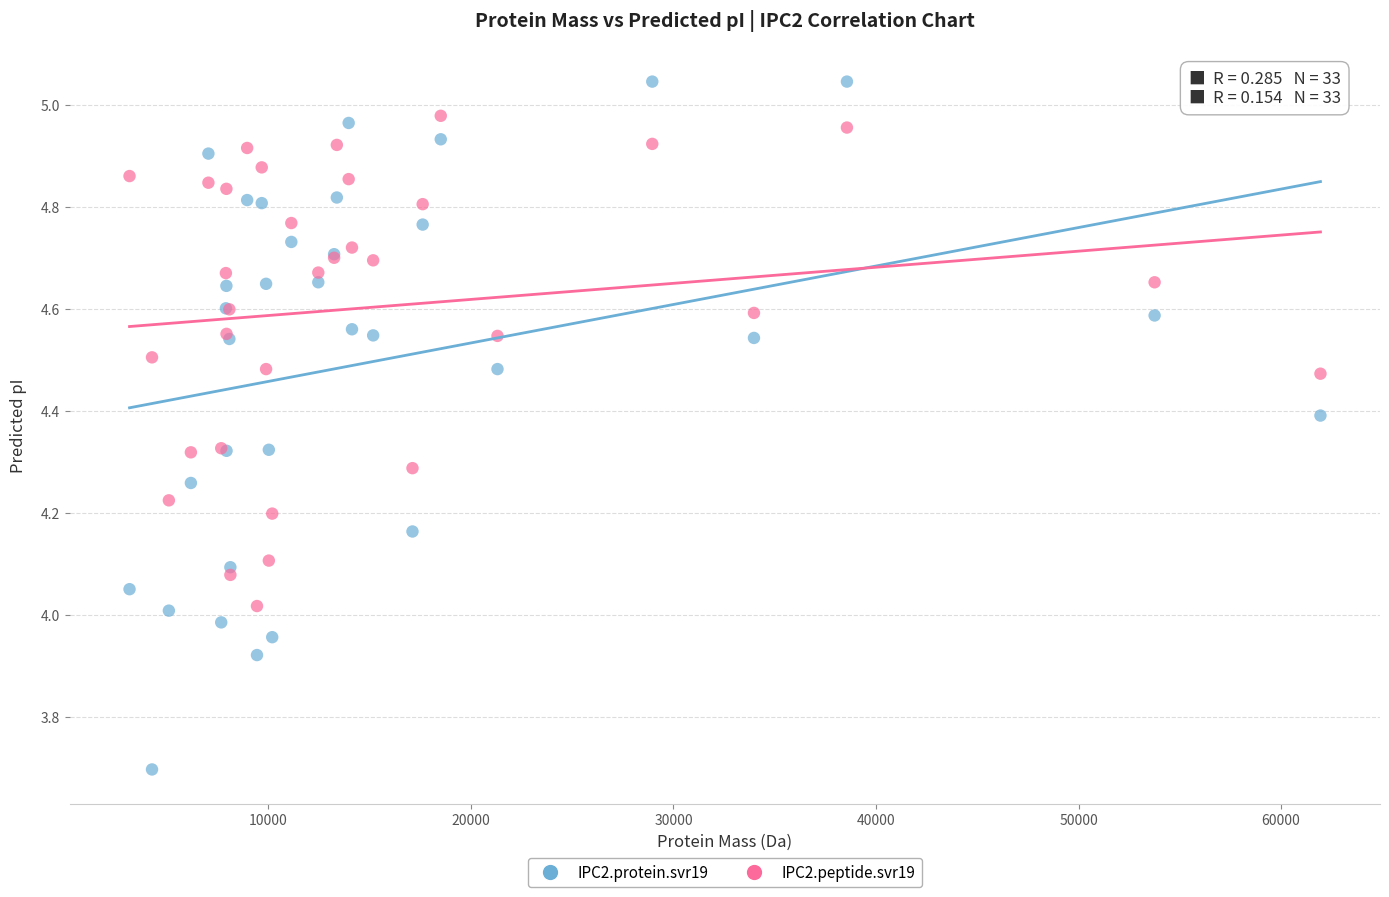

Which series contains the highest Y value?

IPC2.protein.svr19